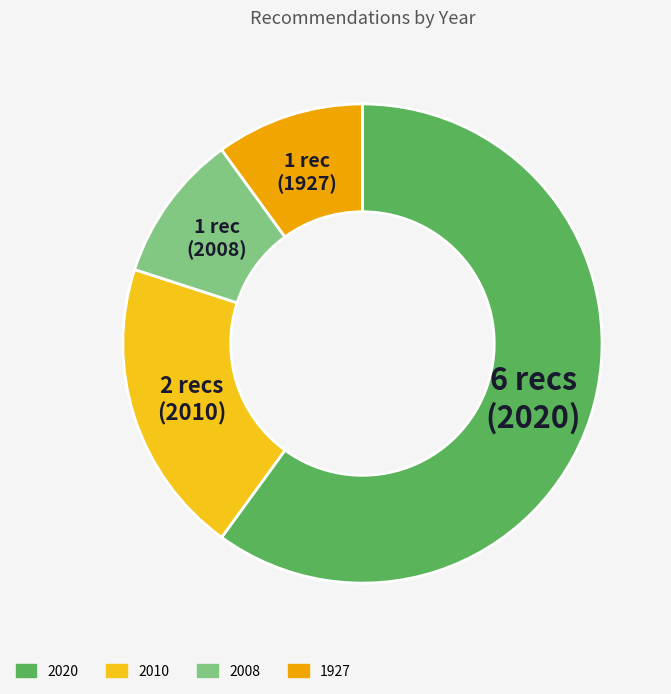

Combined, do 2010 and 1927 account for over 50%?

No